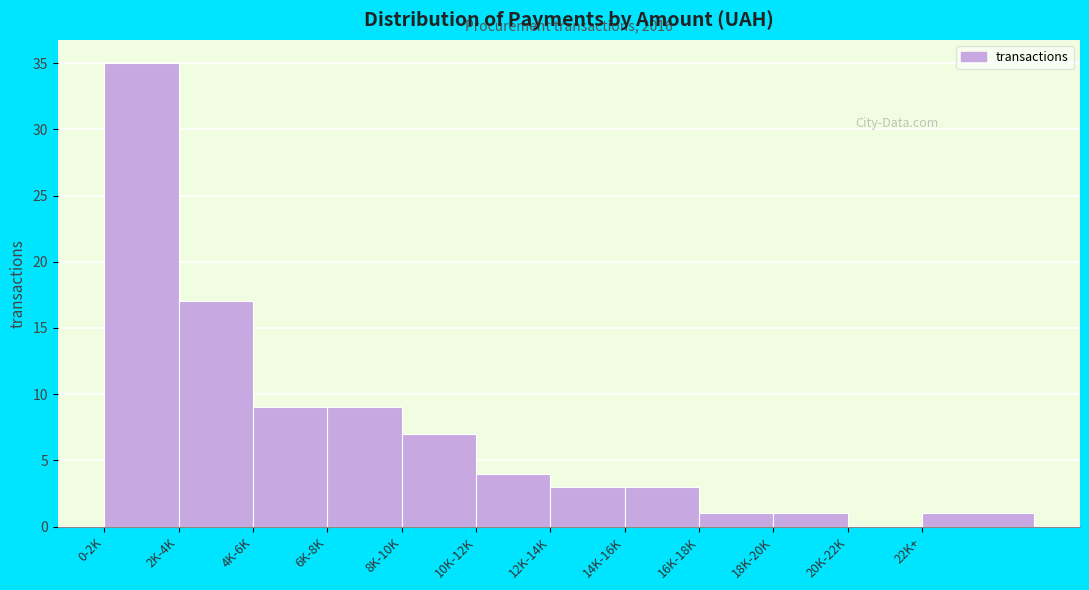

Reading right to left, extract all data points from this chart.

22K+=1	20K-22K=0	18K-20K=1	16K-18K=1	14K-16K=3	12K-14K=3	10K-12K=4	8K-10K=7	6K-8K=9	4K-6K=9	2K-4K=17	0-2K=35